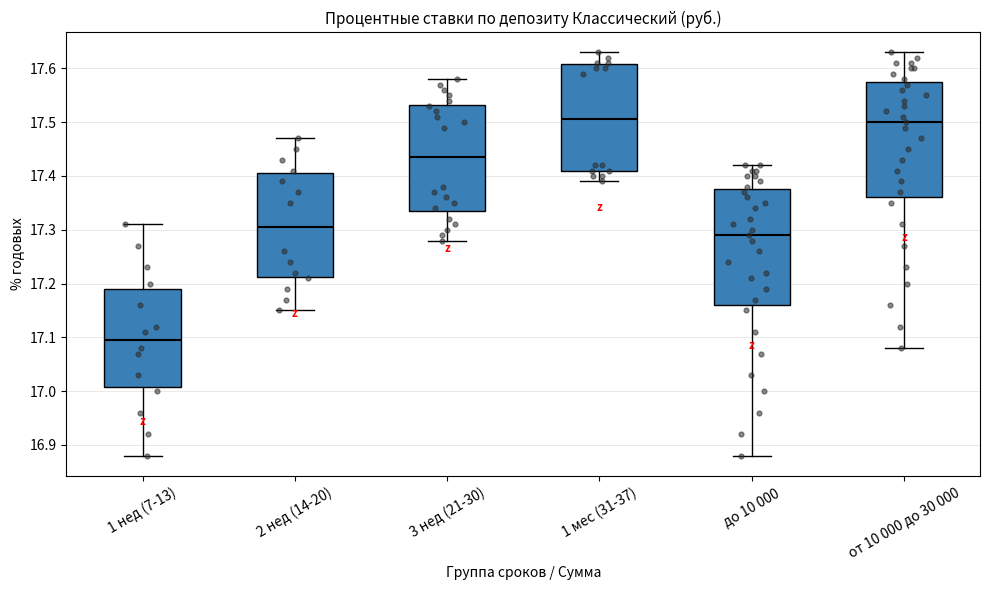

Where does the upper whisker of the box for 3 нед (21-30) end on the y-axis? The values are not printed on the chart, so give them approximately, as read against the axis.

17.58